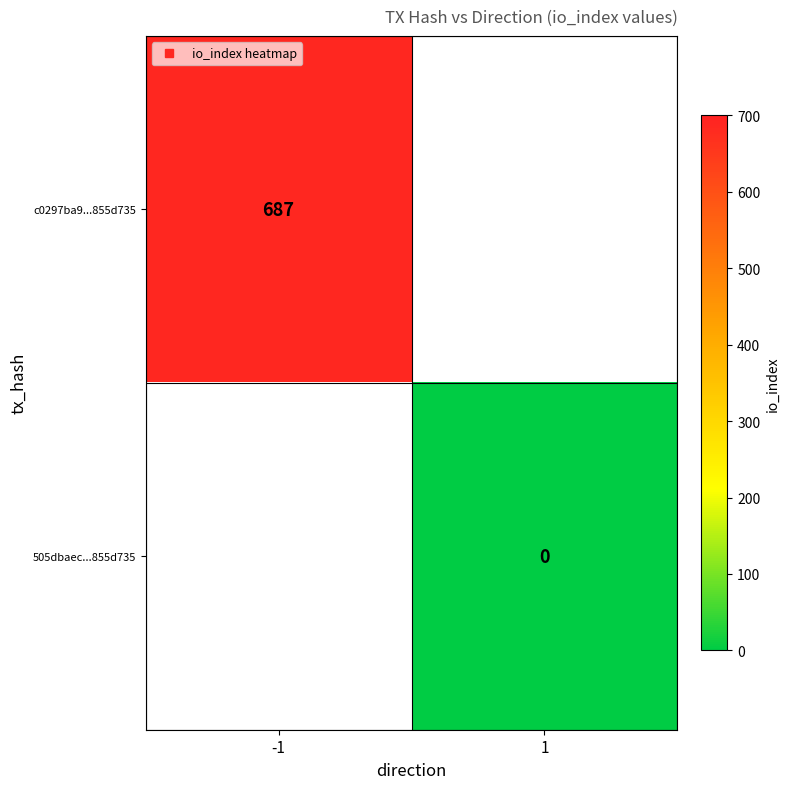

Rank the series at -1 from highest to lowest value.

c0297ba9...855d735, 505dbaec...855d735